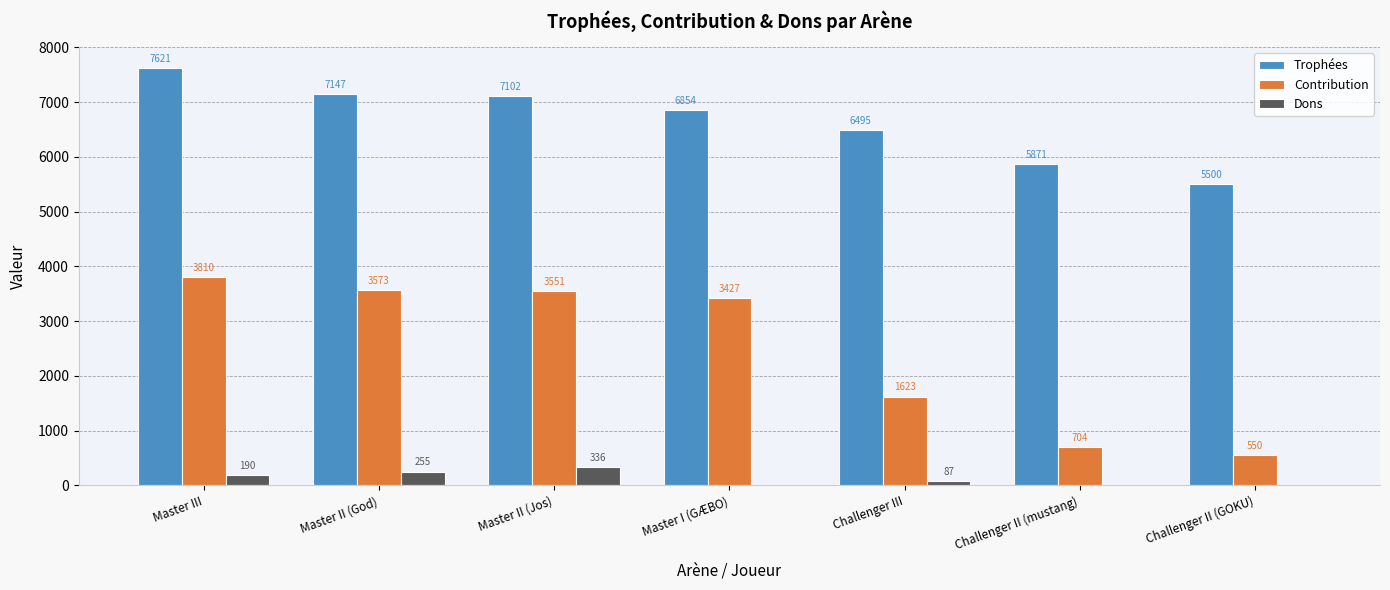

True or false: Trophées has a value of 7102 at Master II (Jos).

True